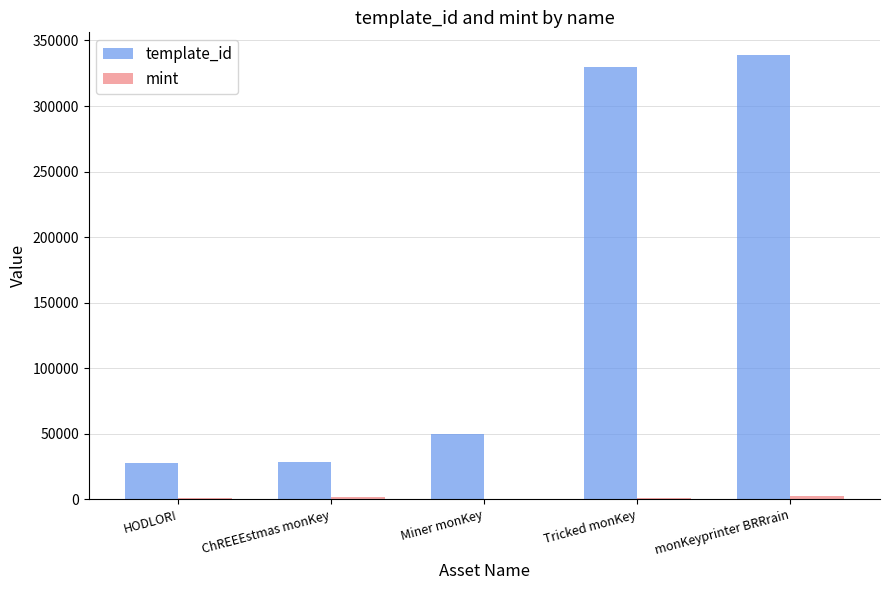

Are the bars grouped side by side (vs. stacked)?

Yes